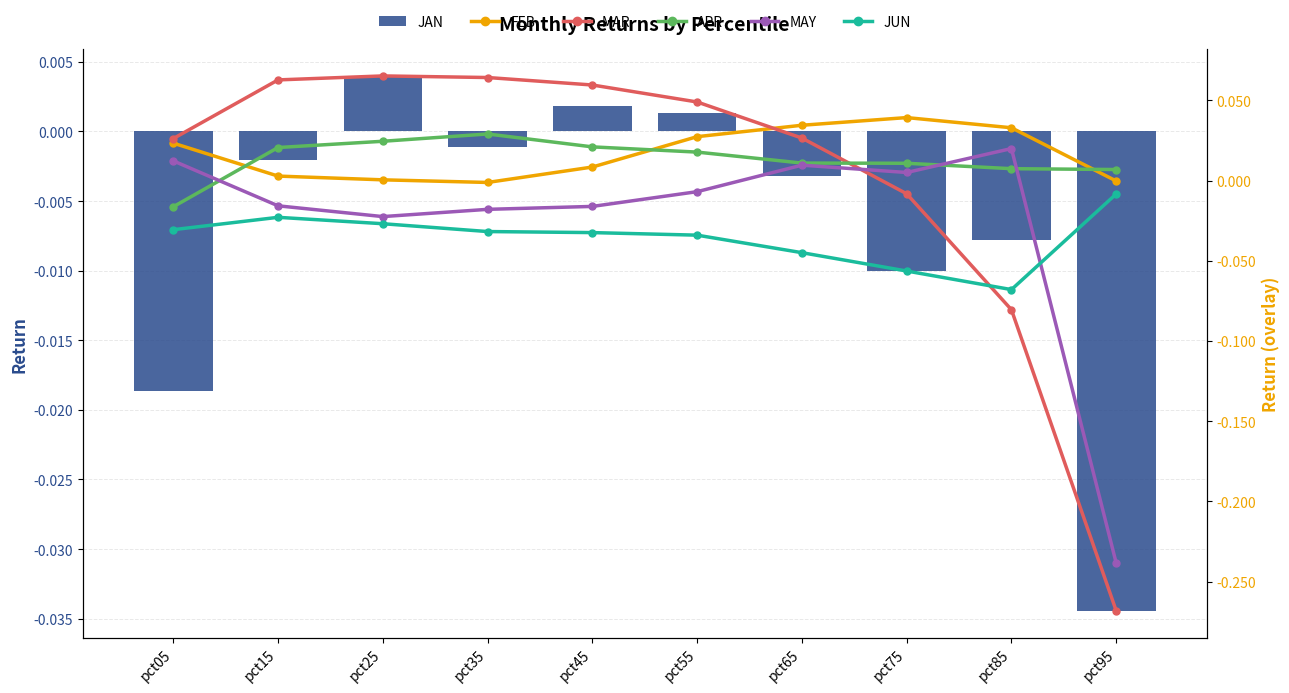

How many values in the Mar series exceed 0?

7